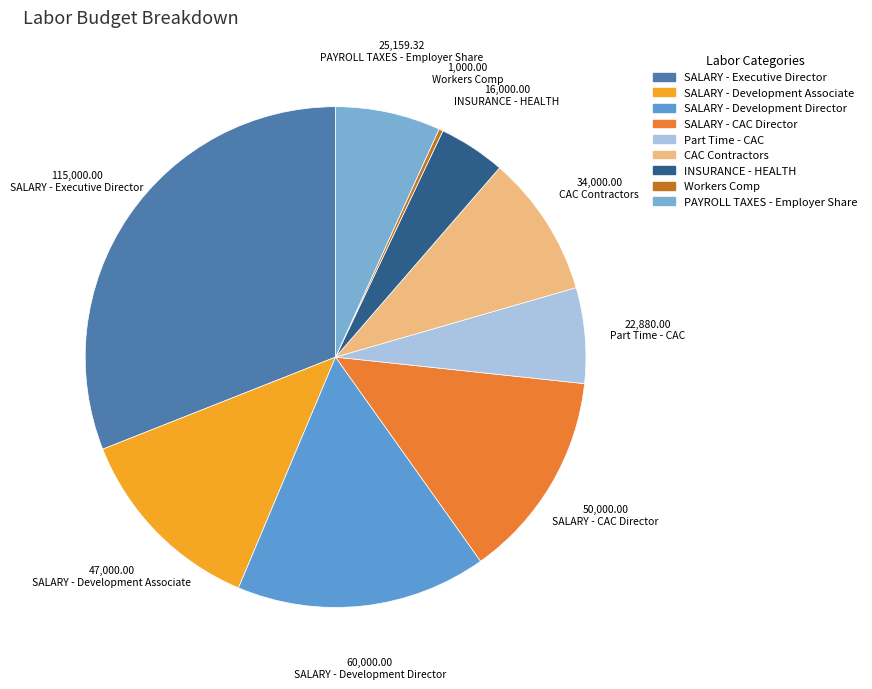

Is it true that Workers Comp is 8% of the pie?

False